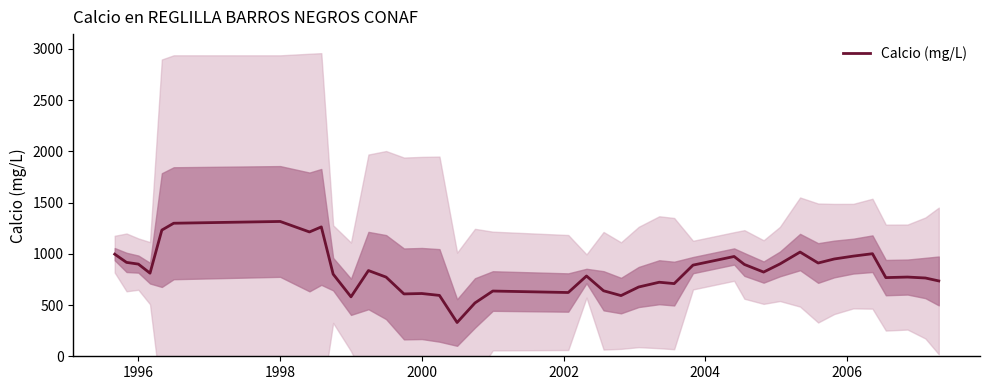

How many data points does each series have?

40